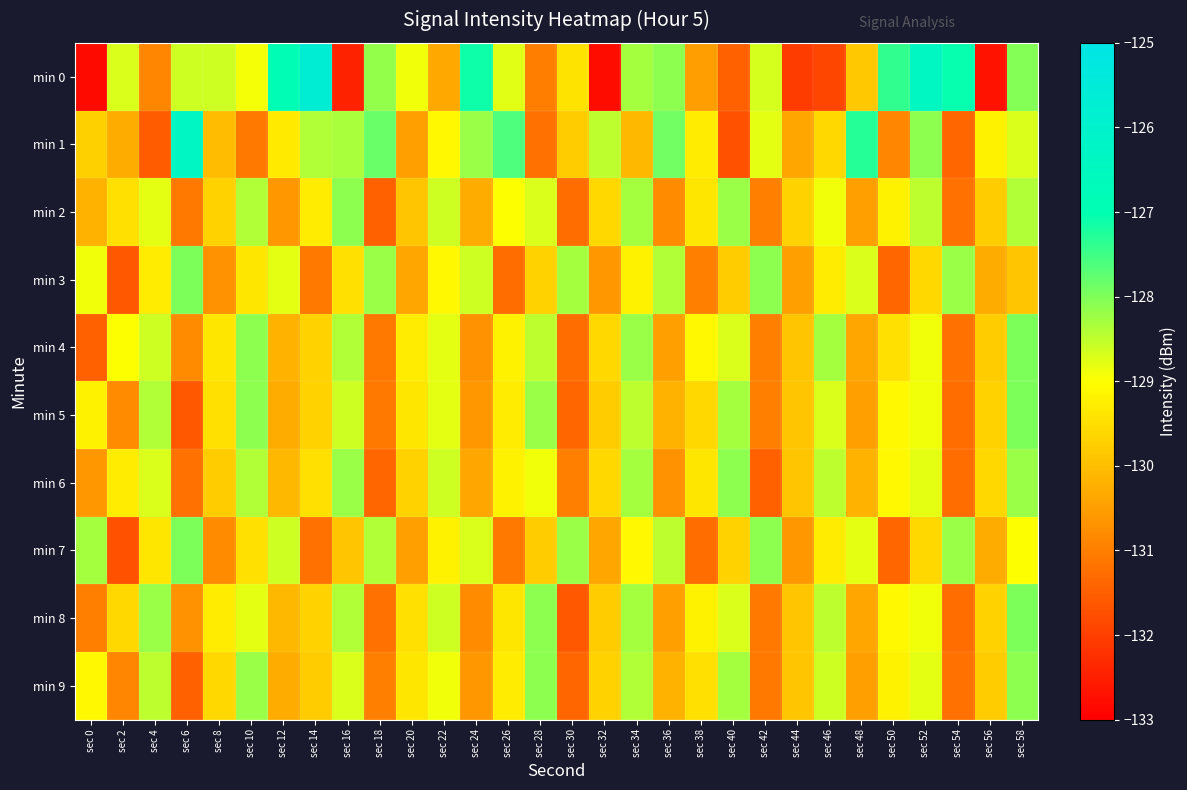

Which series has the largest range (max minus min)?

min 0